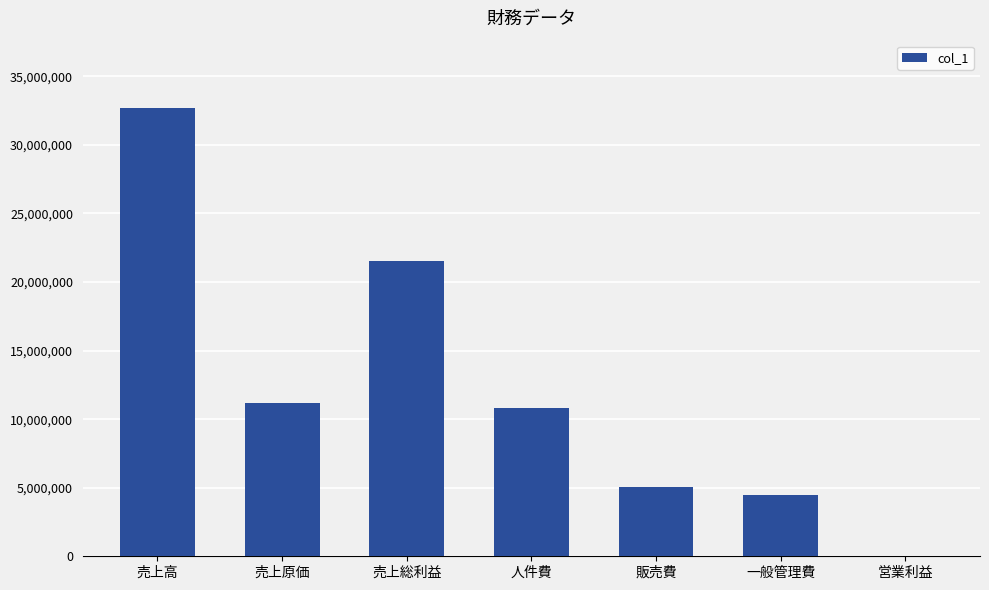

The chart shows a value of 3052181 at 一般管理費. True or false?

False